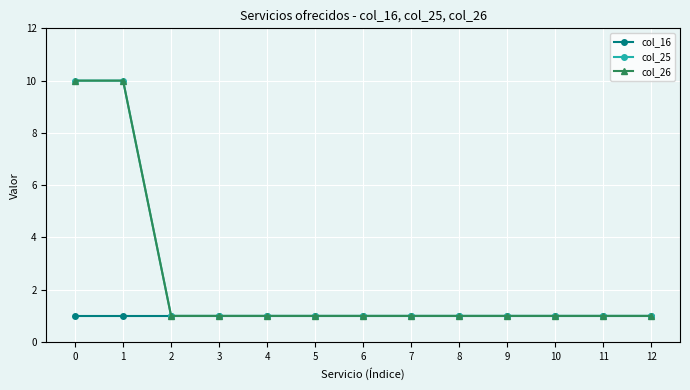

What is the total value across all series at 9?

3